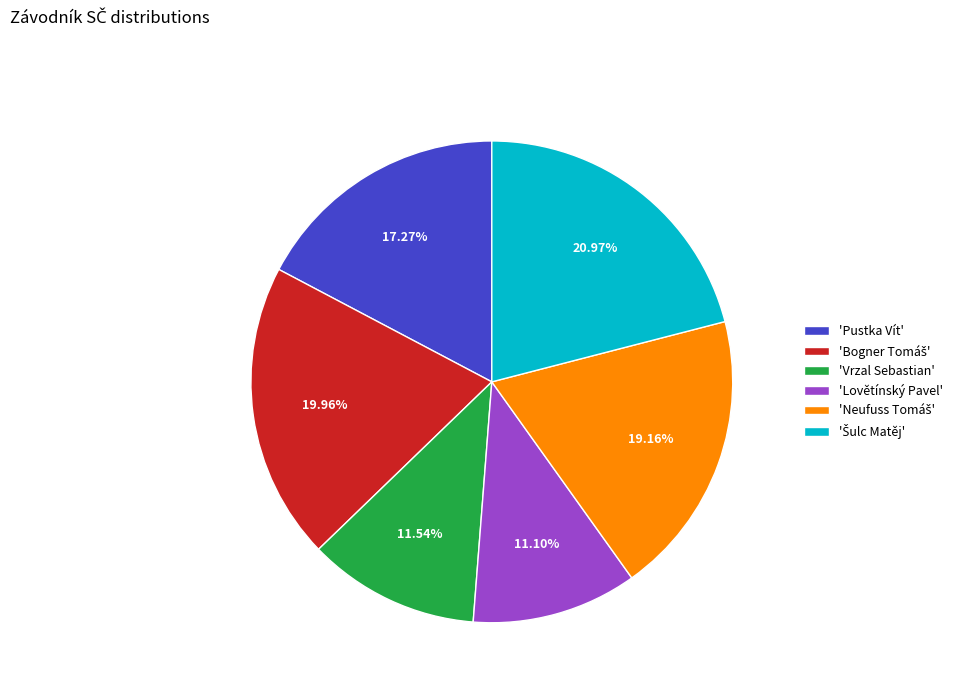

Does 'Vrzal Sebastian' represent more than half of the total?

No